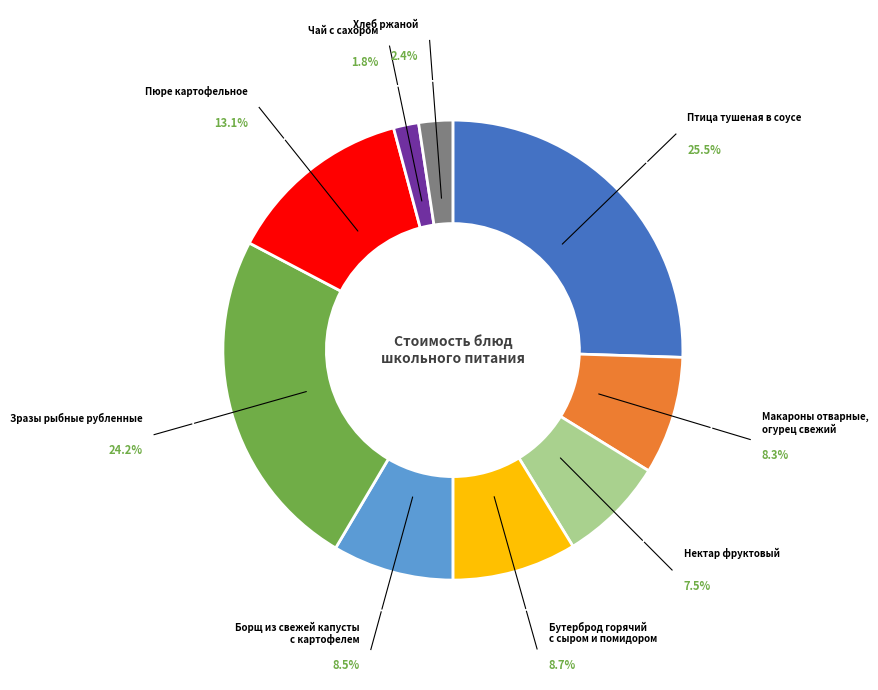

Count the number of slices in the pie.

9